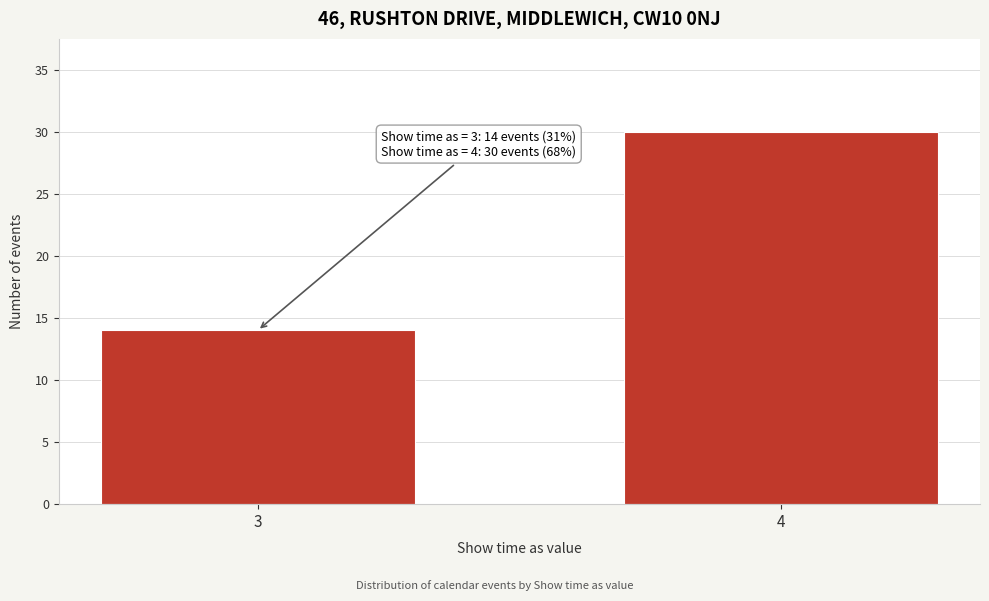

Reading right to left, list all the values displayed in this chart.

30	14